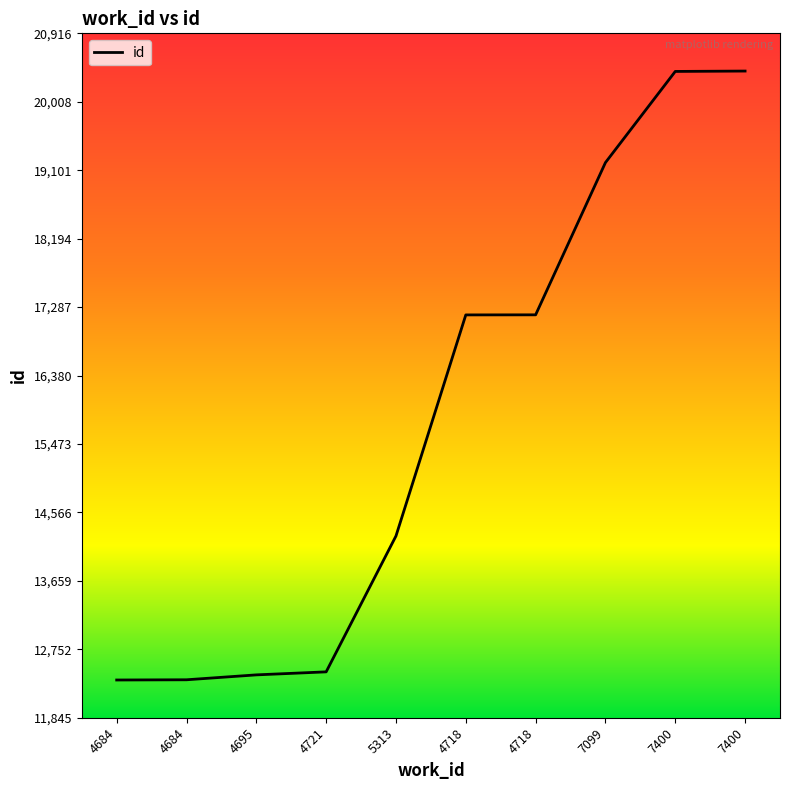

Is it true that the value at 7099 is 32890?

False